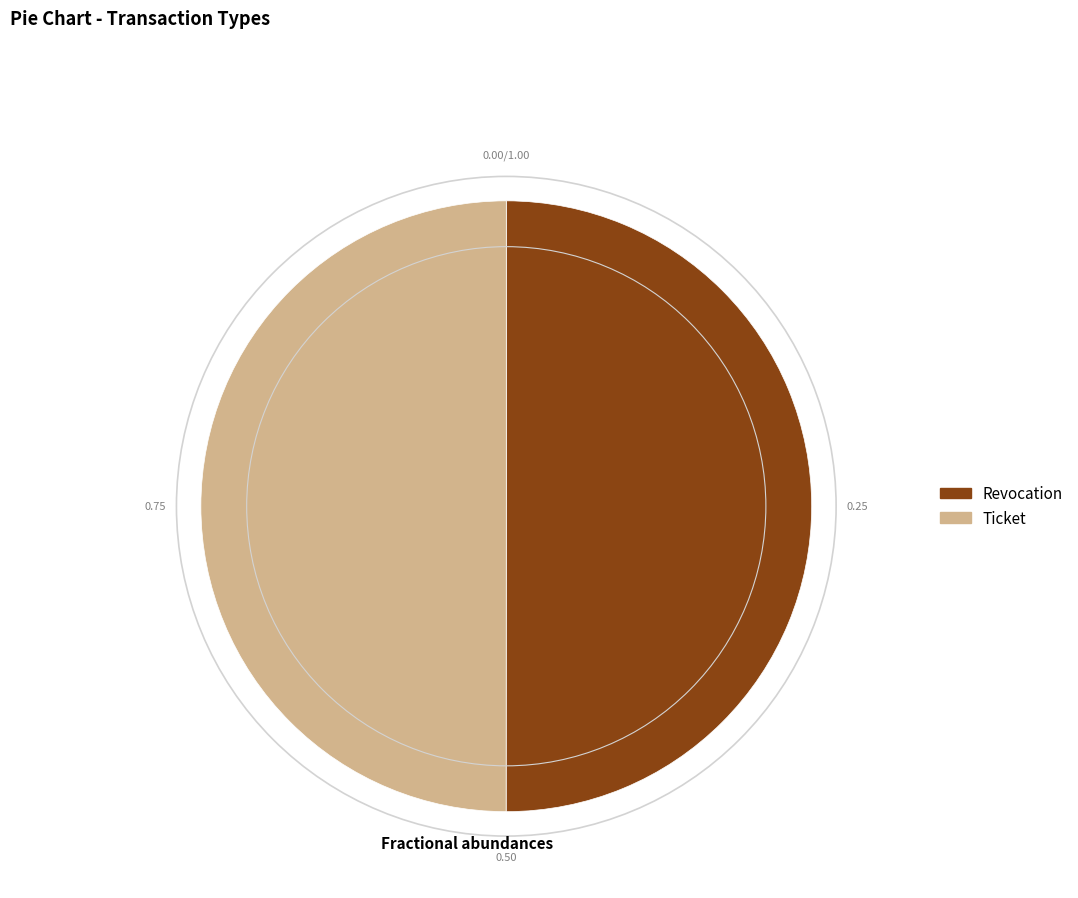

Approximately how many times larger is the value at Ticket compared to Revocation?

1.0